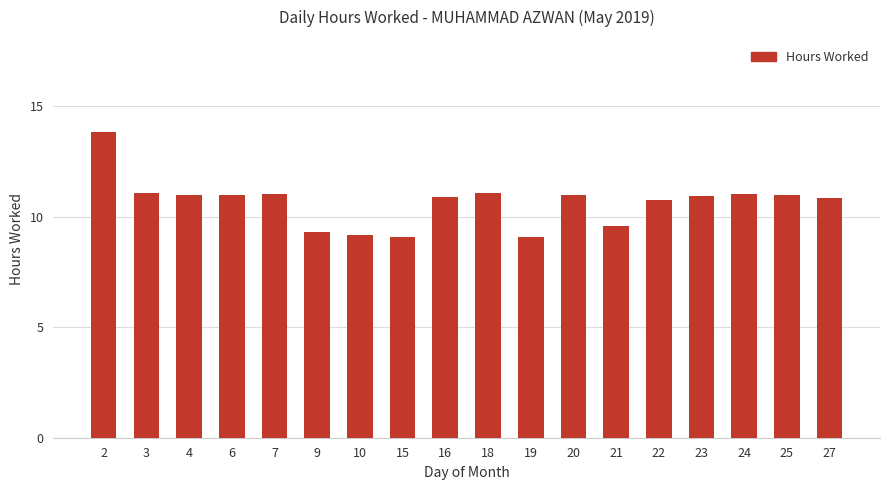

Where does the data first go above 10?

2